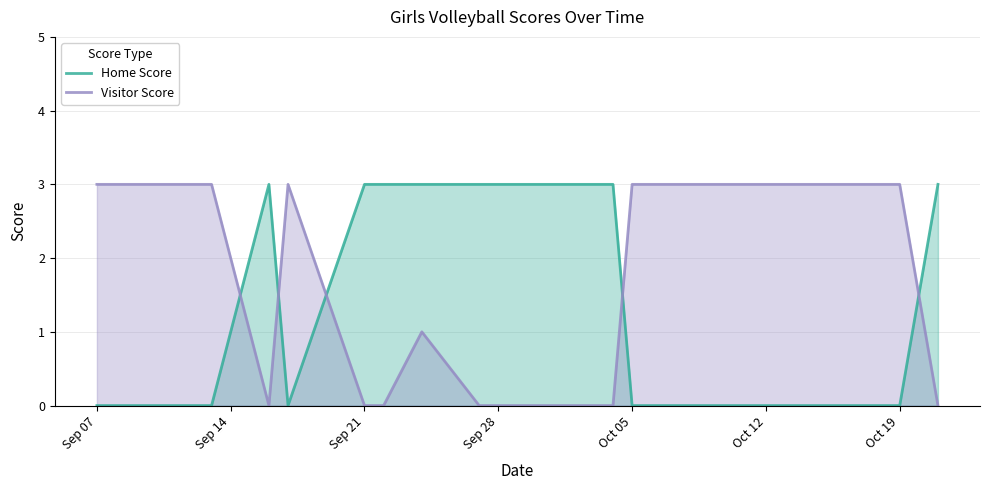

At how many categories does at least one series exceed 2?

17